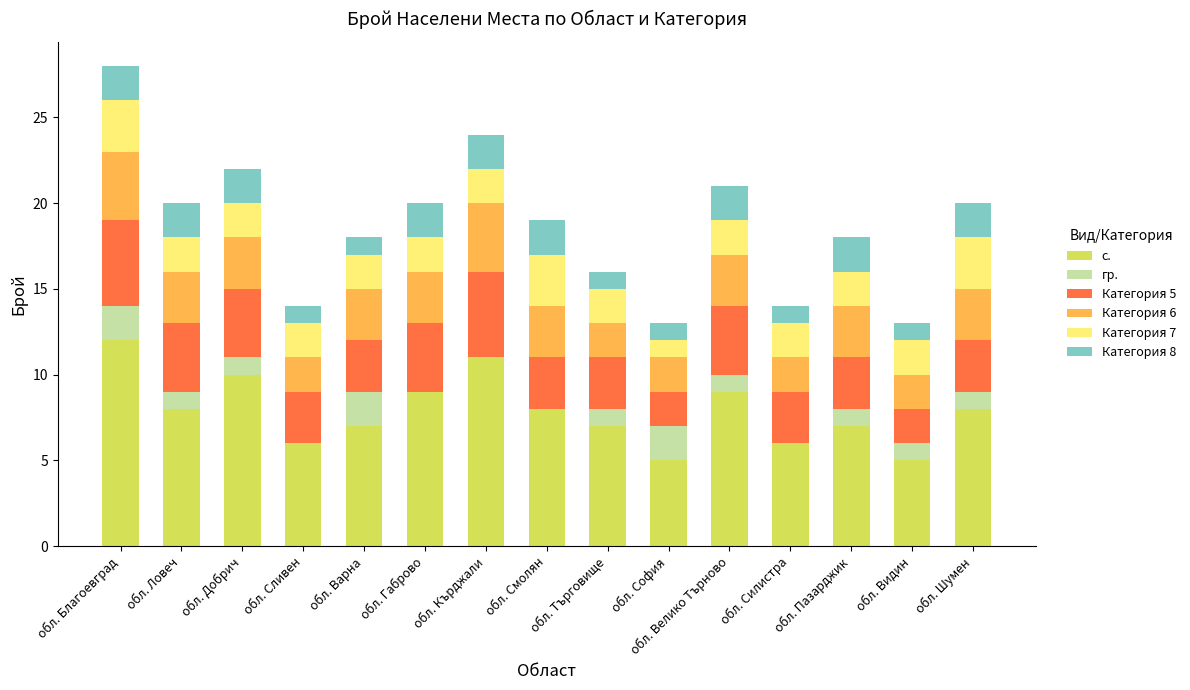

Does the chart contain stacked bars?

Yes